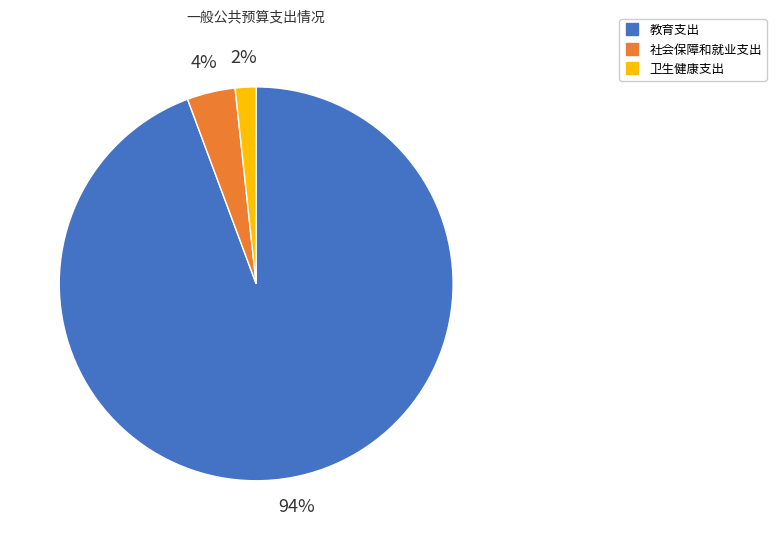

Combined, do 教育支出 and 卫生健康支出 account for over 50%?

Yes